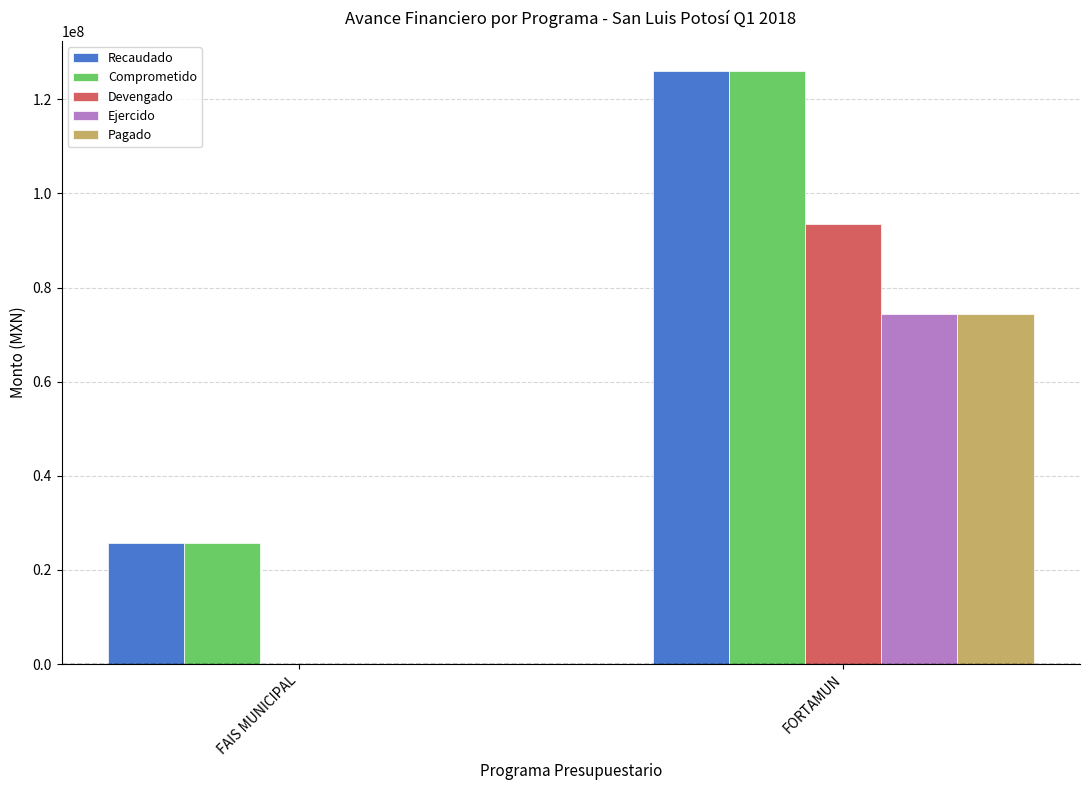

True or false: Devengado has a value of 0.0 at FAIS MUNICIPAL.

True